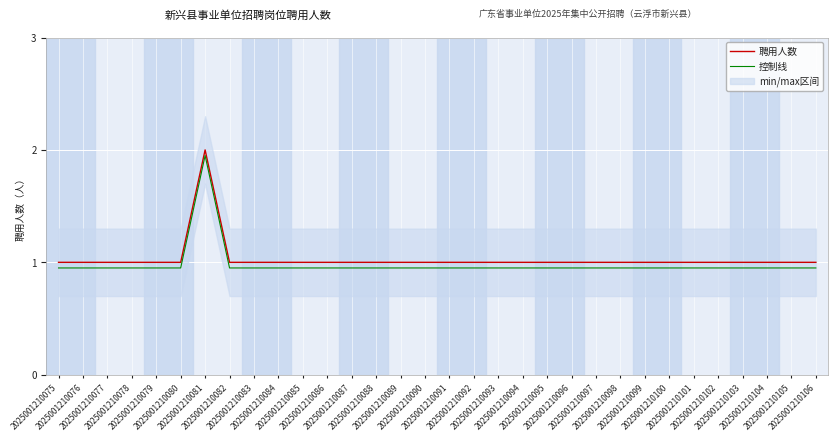

What is the total value across all series at 2025001210098?

1.9